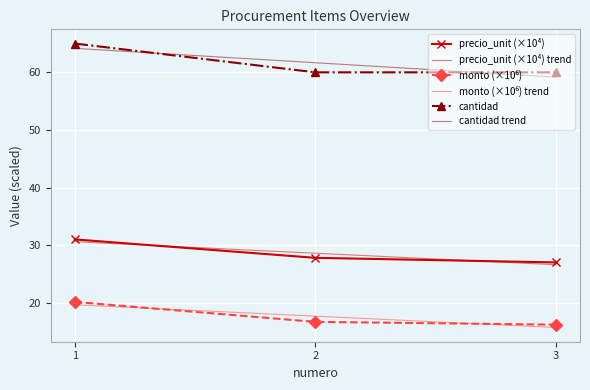

What is the spread (max minus min) of values at 3?

44.3